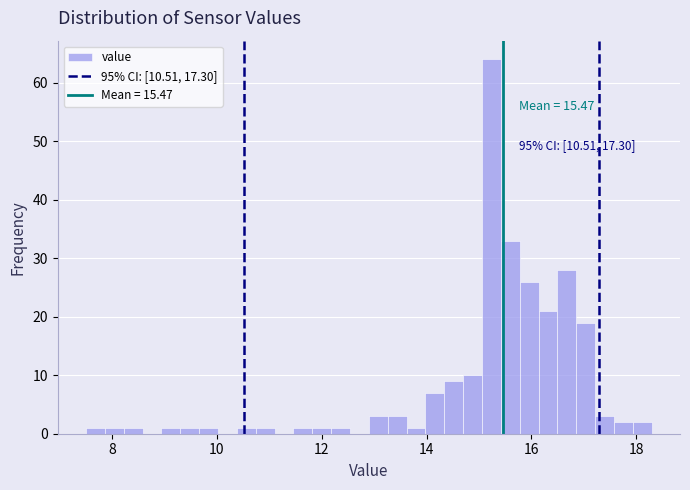

Read against the x-axis, roughly where is the centre of the tallest bar?

15.2